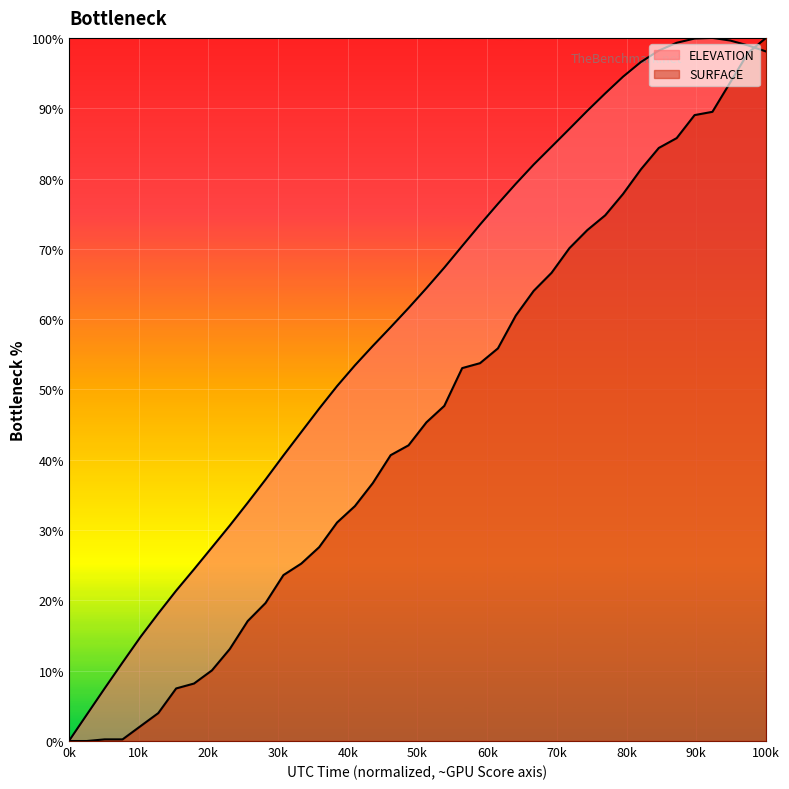

Reading right to left, extract all data points from this chart.

ELEVATION: 98.1	98.9	99.6	100.0	99.9	99.3	98.2	96.6	94.5	92.1	89.6	87.1	84.5	82.0	79.3	76.4	73.4	70.4	67.3	64.4	61.6	58.9	56.2	53.4	50.5	47.3	43.9	40.6	37.2	33.9	30.6	27.5	24.4	21.4	18.1	14.8	11.2	7.5	3.7	0.0
SURFACE: 100.0	97.9	93.7	89.5	89.0	85.7	84.3	81.3	77.8	74.8	72.7	70.1	66.6	64.0	60.5	55.8	53.7	53.0	47.7	45.3	42.1	40.7	36.7	33.4	31.1	27.6	25.2	23.6	19.6	17.1	13.1	10.0	8.2	7.5	4.0	2.1	0.2	0.2	0.0	0.0